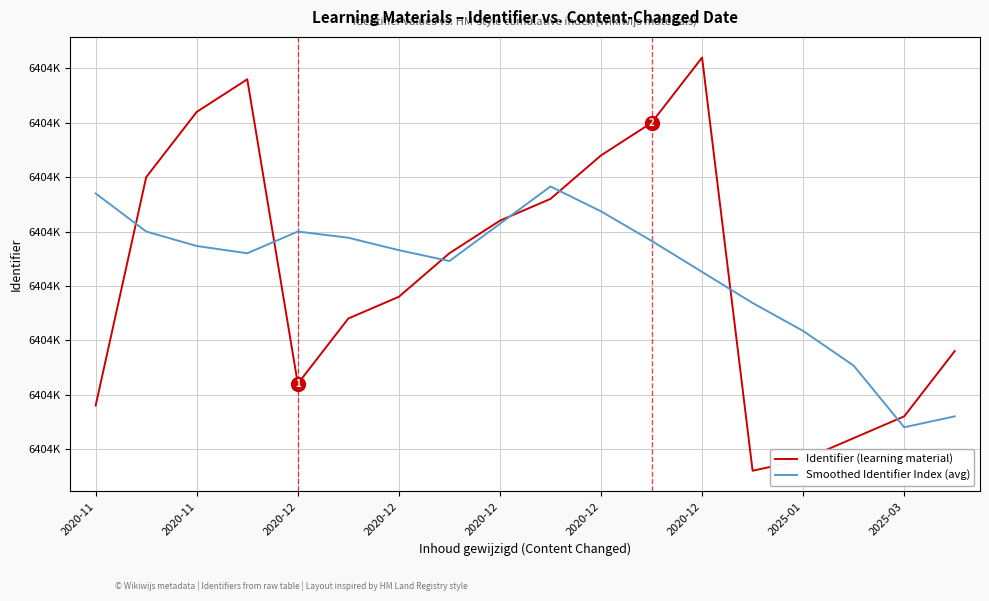

What are all the series names shown in the legend?

Identifier (learning material), Smoothed Identifier Index (avg)